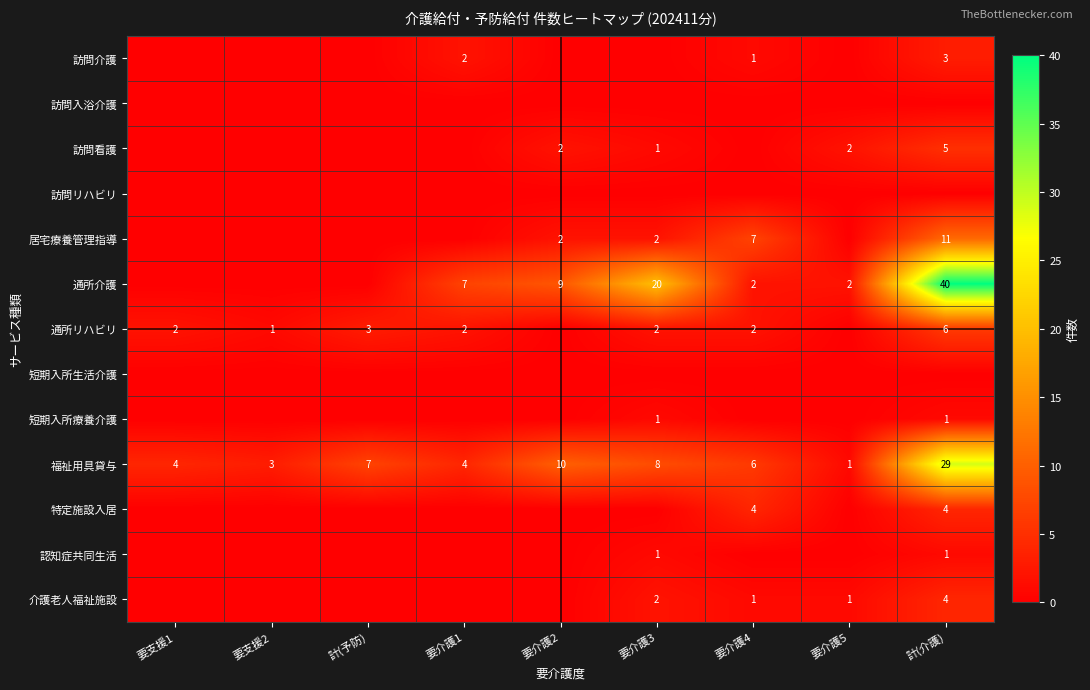

What is the sum of all 福祉用具貸与 values?

72